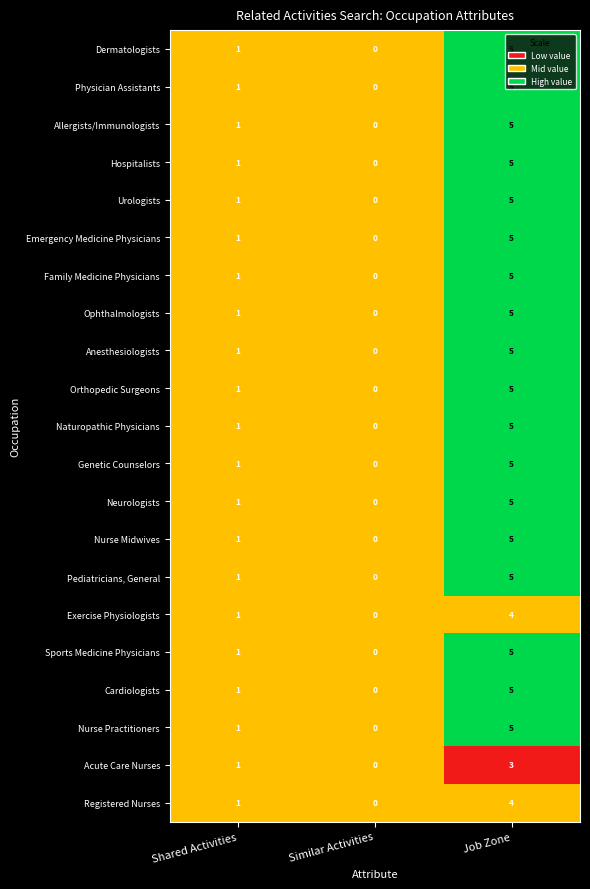

What is the greatest value displayed?

5